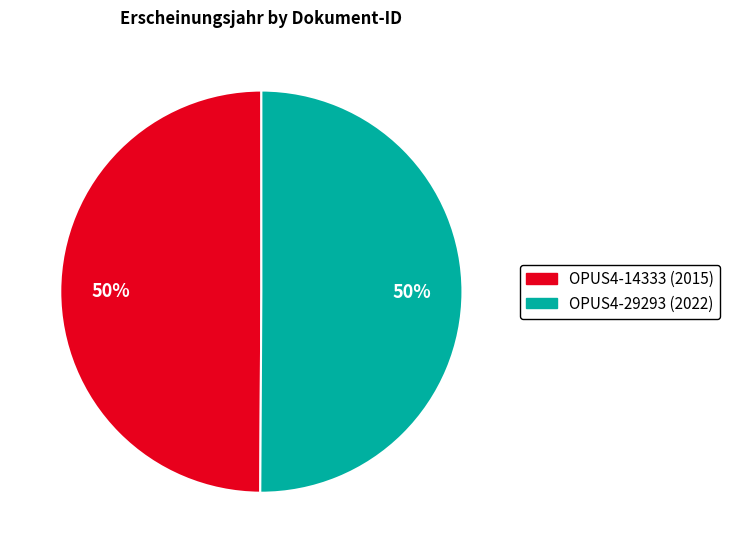

To the nearest percent, what percentage of the pie is OPUS4-14333?

50%